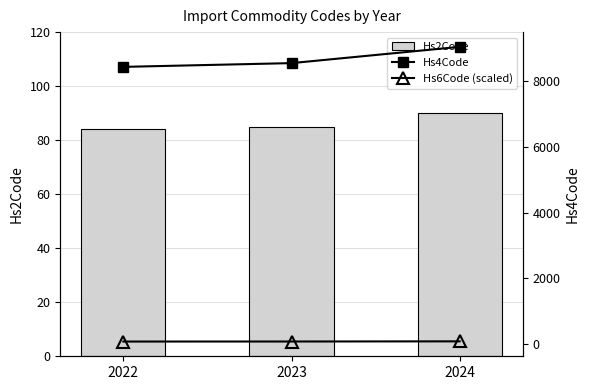

Between 2023 and 2024, which is larger?

2024